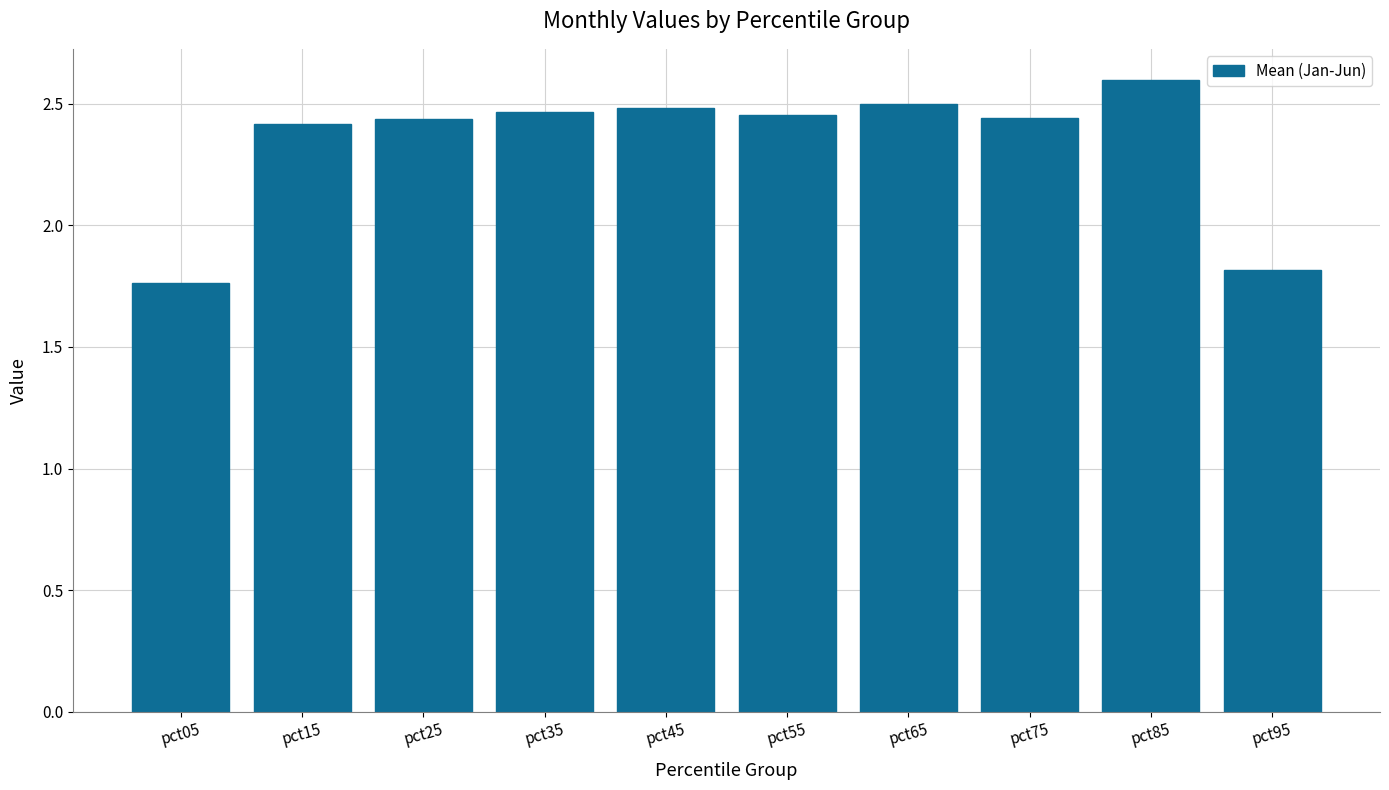

What is the change in value from pct55 to pct85?

+0.1